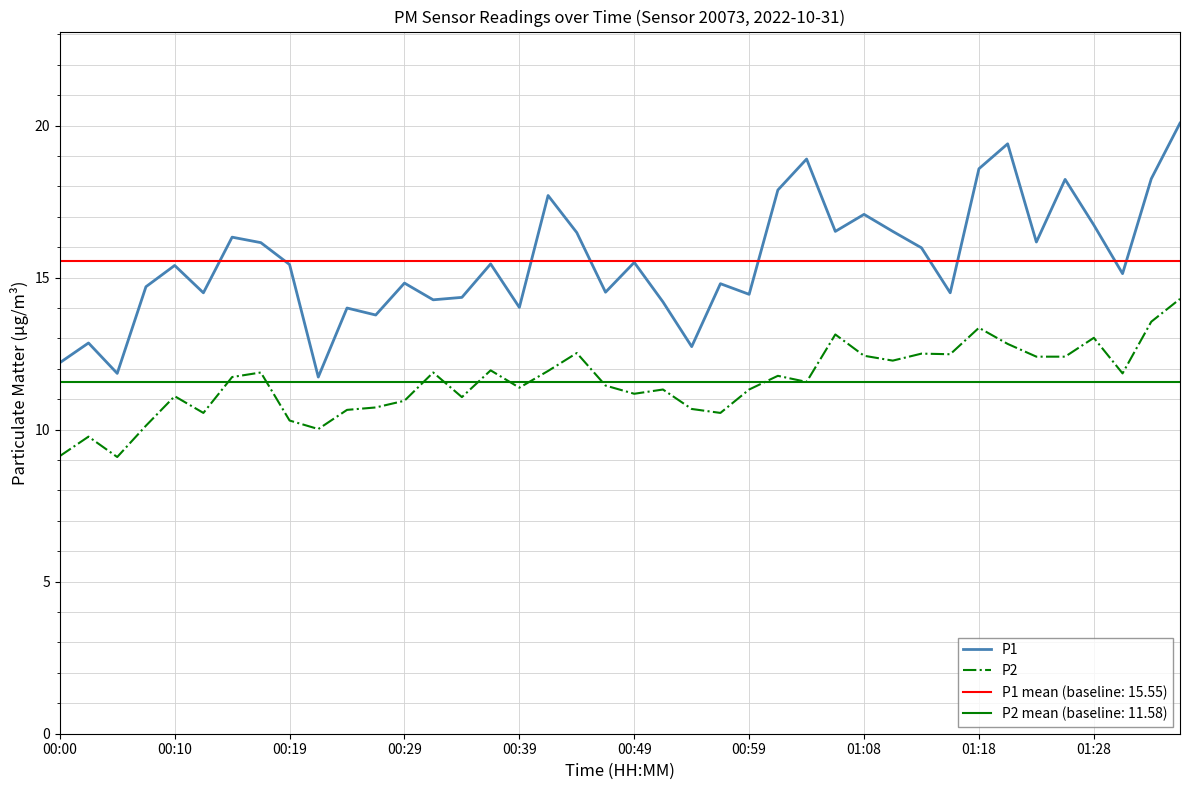

Does the chart display data point markers on the line(s)?

No